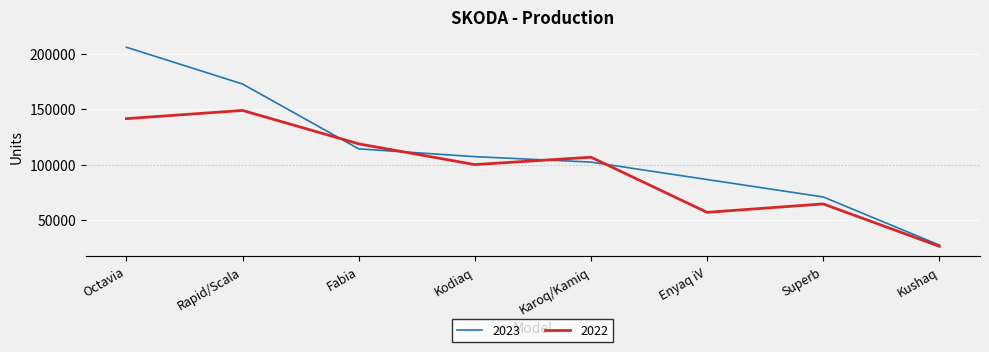

What is the average value of the 2022 series?

95605